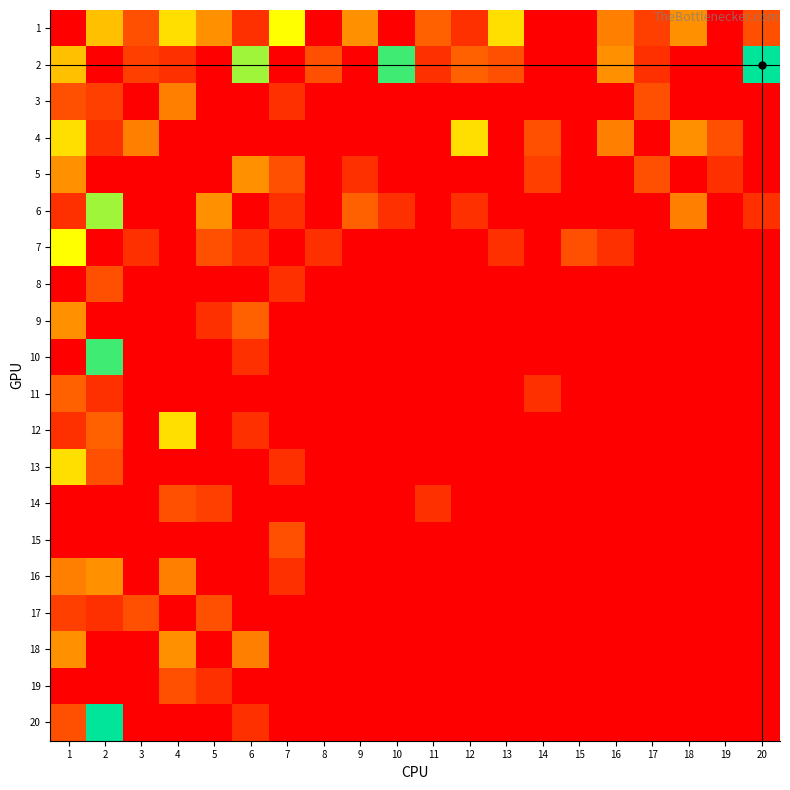

Reading left to right, list all the values displayed in this chart.

1: 1=0	2=12	3=5	4=14	5=9	6=3	7=16	8=0	9=9	10=0	11=6	12=3	13=14	14=0	15=0	16=8	17=4	18=9	19=0	20=5
2: 1=12	2=0	3=4	4=3	5=0	6=19	7=0	8=5	9=0	10=22	11=3	12=6	13=5	14=0	15=0	16=9	17=3	18=0	19=0	20=24
3: 1=5	2=4	3=0	4=8	5=0	6=0	7=3	8=0	9=0	10=0	11=0	12=0	13=0	14=0	15=0	16=0	17=5	18=0	19=0	20=0
4: 1=14	2=3	3=8	4=0	5=0	6=0	7=0	8=0	9=0	10=0	11=0	12=14	13=0	14=5	15=0	16=8	17=0	18=9	19=5	20=0
5: 1=9	2=0	3=0	4=0	5=0	6=9	7=5	8=0	9=3	10=0	11=0	12=0	13=0	14=4	15=0	16=0	17=5	18=0	19=3	20=0
6: 1=3	2=19	3=0	4=0	5=9	6=0	7=3	8=0	9=6	10=3	11=0	12=3	13=0	14=0	15=0	16=0	17=0	18=8	19=0	20=3
7: 1=16	2=0	3=3	4=0	5=5	6=3	7=0	8=3	9=0	10=0	11=0	12=0	13=3	14=0	15=5	16=3	17=0	18=0	19=0	20=0
8: 1=0	2=5	3=0	4=0	5=0	6=0	7=3	8=0	9=0	10=0	11=0	12=0	13=0	14=0	15=0	16=0	17=0	18=0	19=0	20=0
9: 1=9	2=0	3=0	4=0	5=3	6=6	7=0	8=0	9=0	10=0	11=0	12=0	13=0	14=0	15=0	16=0	17=0	18=0	19=0	20=0
10: 1=0	2=22	3=0	4=0	5=0	6=3	7=0	8=0	9=0	10=0	11=0	12=0	13=0	14=0	15=0	16=0	17=0	18=0	19=0	20=0
11: 1=6	2=3	3=0	4=0	5=0	6=0	7=0	8=0	9=0	10=0	11=0	12=0	13=0	14=3	15=0	16=0	17=0	18=0	19=0	20=0
12: 1=3	2=6	3=0	4=14	5=0	6=3	7=0	8=0	9=0	10=0	11=0	12=0	13=0	14=0	15=0	16=0	17=0	18=0	19=0	20=0
13: 1=14	2=5	3=0	4=0	5=0	6=0	7=3	8=0	9=0	10=0	11=0	12=0	13=0	14=0	15=0	16=0	17=0	18=0	19=0	20=0
14: 1=0	2=0	3=0	4=5	5=4	6=0	7=0	8=0	9=0	10=0	11=3	12=0	13=0	14=0	15=0	16=0	17=0	18=0	19=0	20=0
15: 1=0	2=0	3=0	4=0	5=0	6=0	7=5	8=0	9=0	10=0	11=0	12=0	13=0	14=0	15=0	16=0	17=0	18=0	19=0	20=0
16: 1=8	2=9	3=0	4=8	5=0	6=0	7=3	8=0	9=0	10=0	11=0	12=0	13=0	14=0	15=0	16=0	17=0	18=0	19=0	20=0
17: 1=4	2=3	3=5	4=0	5=5	6=0	7=0	8=0	9=0	10=0	11=0	12=0	13=0	14=0	15=0	16=0	17=0	18=0	19=0	20=0
18: 1=9	2=0	3=0	4=9	5=0	6=8	7=0	8=0	9=0	10=0	11=0	12=0	13=0	14=0	15=0	16=0	17=0	18=0	19=0	20=0
19: 1=0	2=0	3=0	4=5	5=3	6=0	7=0	8=0	9=0	10=0	11=0	12=0	13=0	14=0	15=0	16=0	17=0	18=0	19=0	20=0
20: 1=5	2=24	3=0	4=0	5=0	6=3	7=0	8=0	9=0	10=0	11=0	12=0	13=0	14=0	15=0	16=0	17=0	18=0	19=0	20=0